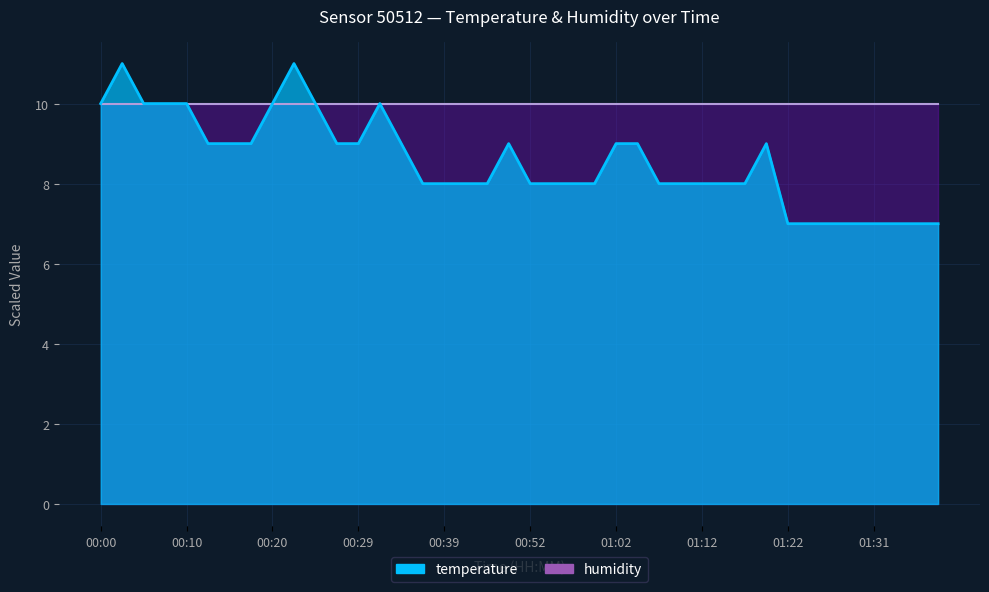

Reading left to right, list all the values displayed in this chart.

00:00=10.0	00:02=11.0	00:05=10.0	00:07=10.0	00:10=10.0	00:12=9.0	00:15=9.0	00:17=9.0	00:20=10.0	00:22=11.0	00:25=10.0	00:27=9.0	00:29=9.0	00:32=10.0	00:34=9.0	00:37=8.0	00:39=8.0	00:42=8.0	00:44=8.0	00:46=9.0	00:52=8.0	00:54=8.0	00:57=8.0	00:59=8.0	01:02=9.0	01:04=9.0	01:07=8.0	01:09=8.0	01:12=8.0	01:14=8.0	01:17=8.0	01:19=9.0	01:22=7.0	01:24=7.0	01:27=7.0	01:29=7.0	01:31=7.0	01:34=7.0	01:36=7.0	01:39=7.0